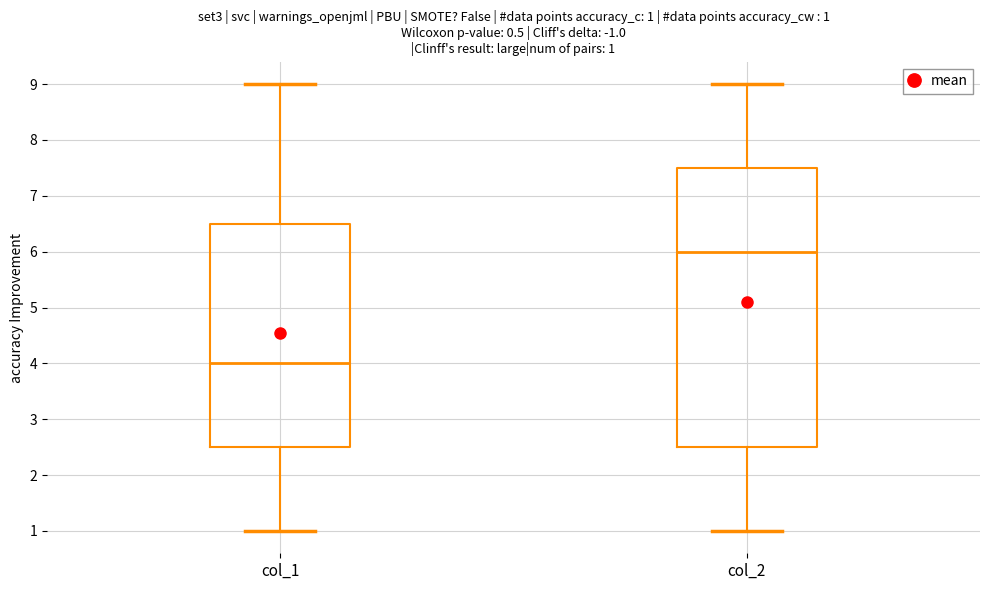

Comparing the boxes themselves (not the whiskers), which one is the tallest?

col_2